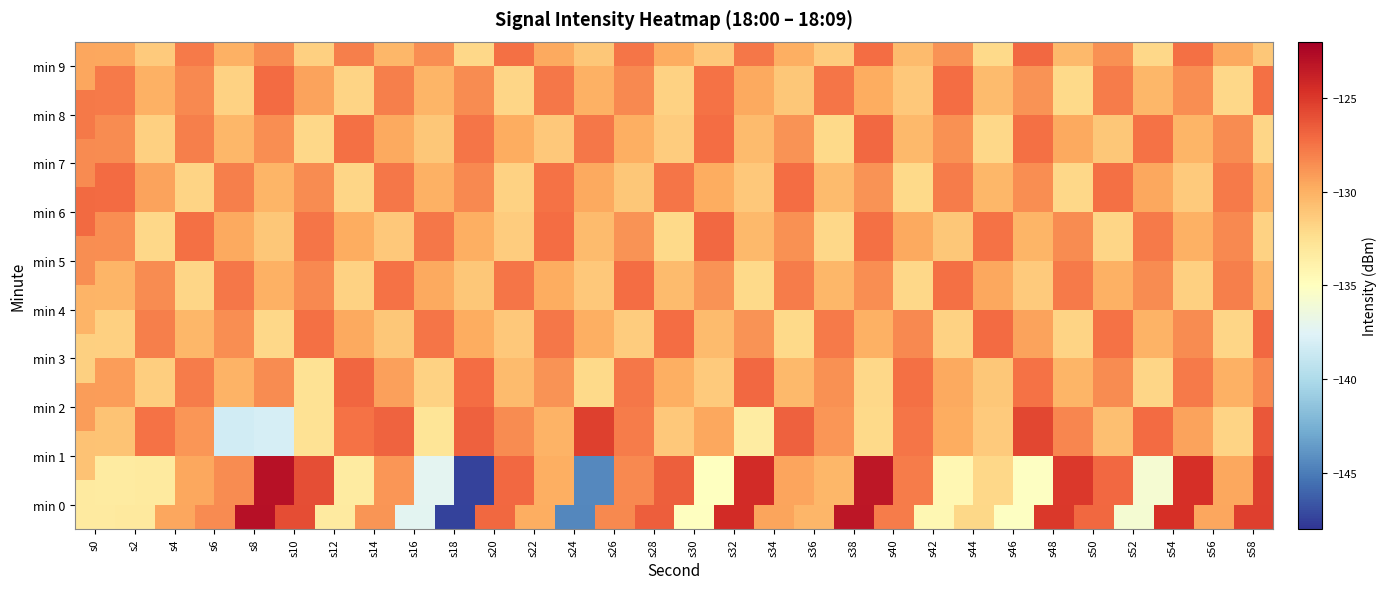

True or false: min 1 has a value of -182.0 at s56.

False